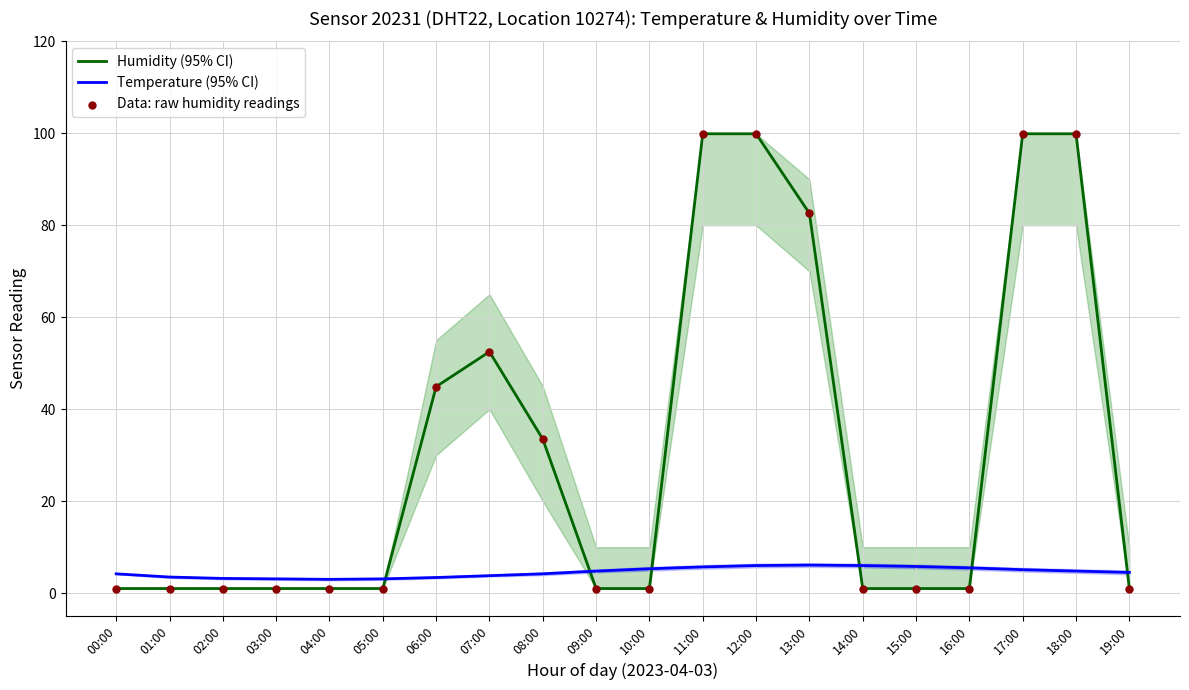

Which series has the largest total across all categories?

Humidity (95% CI)